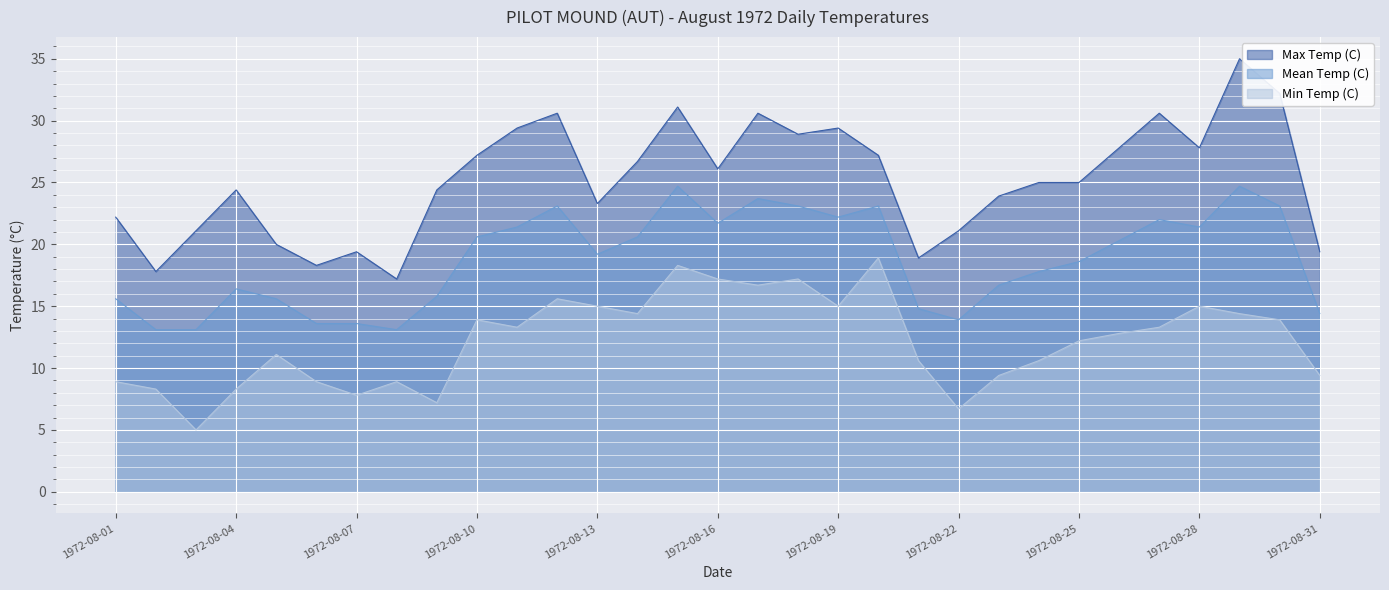

Is the value of Mean Temp (C) at 1972-08-21 greater than the value of Min Temp (C) at 1972-08-14?

Yes